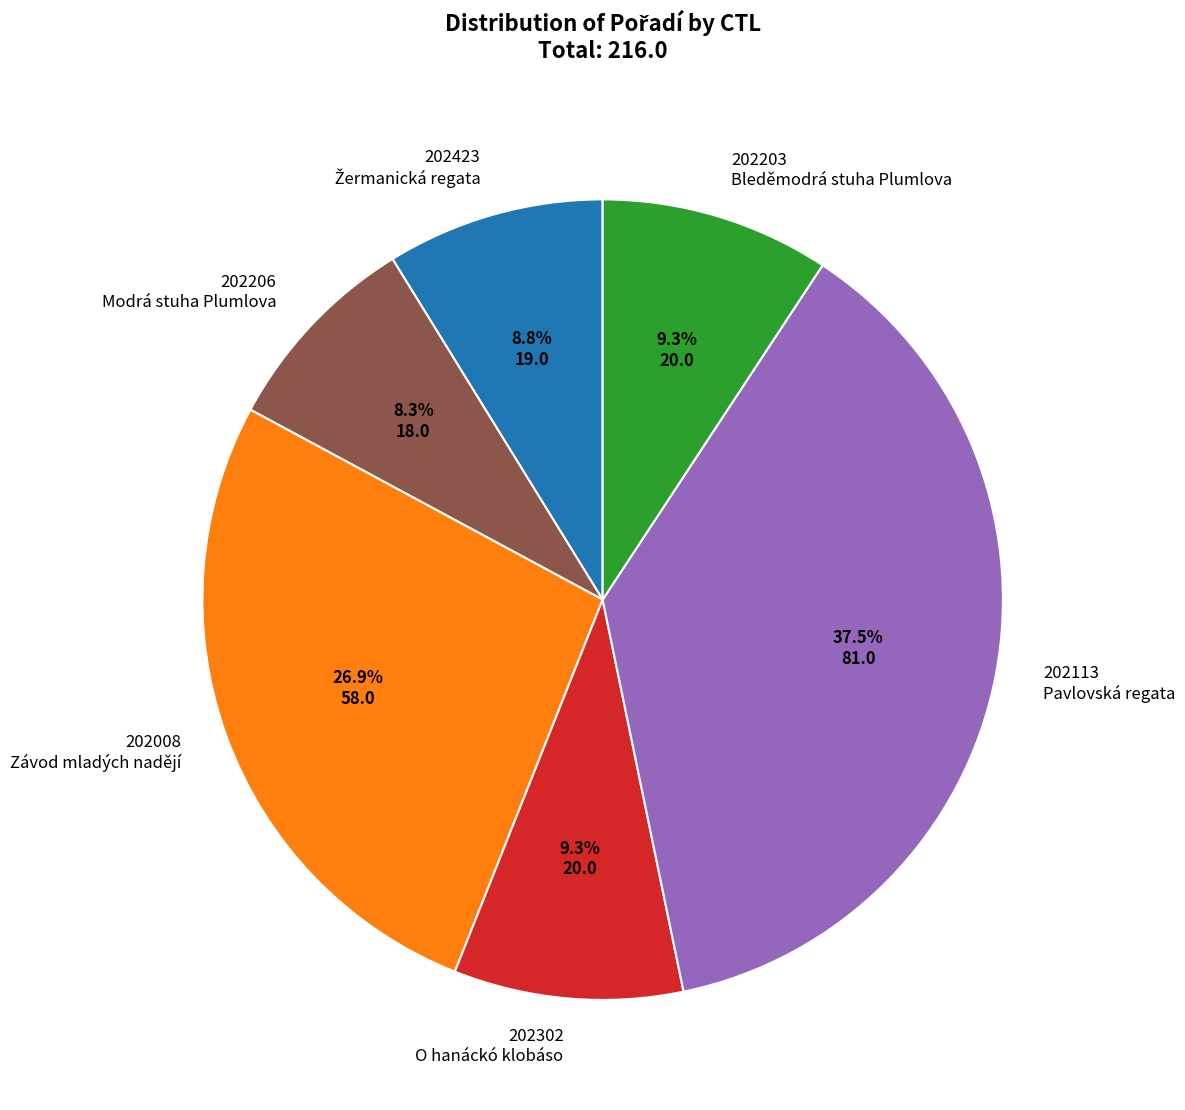

What portion of the pie excludes 202008?

73.1%